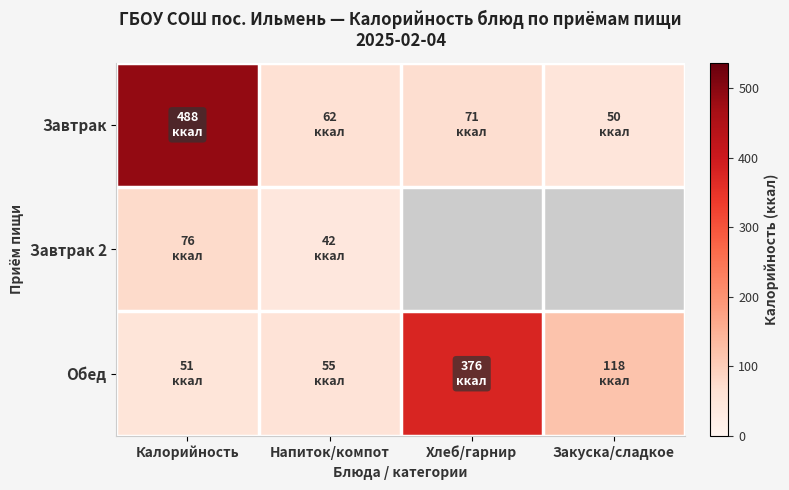

Which series has the largest range (max minus min)?

Завтрак